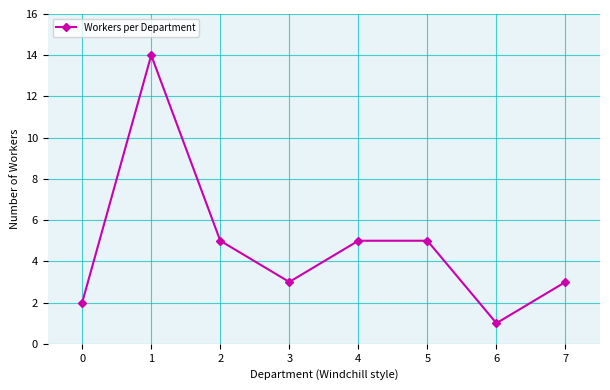

At which category does the chart reach its peak across all series?

1